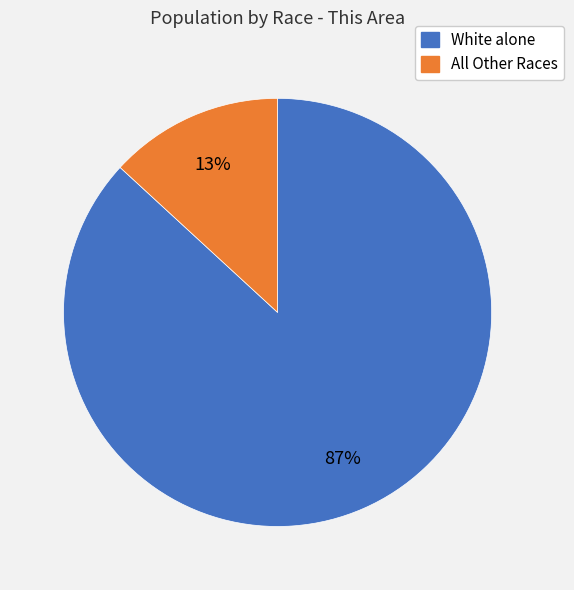

Count the number of slices in the pie.

2